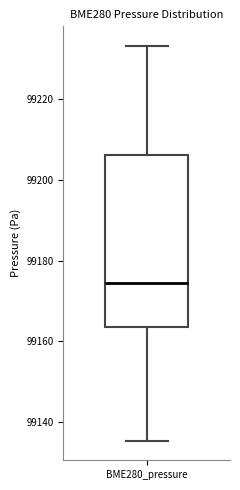

Where does the median line of the box for BME280_pressure sit on the y-axis? The values are not printed on the chart, so give them approximately, as read against the axis.

99174